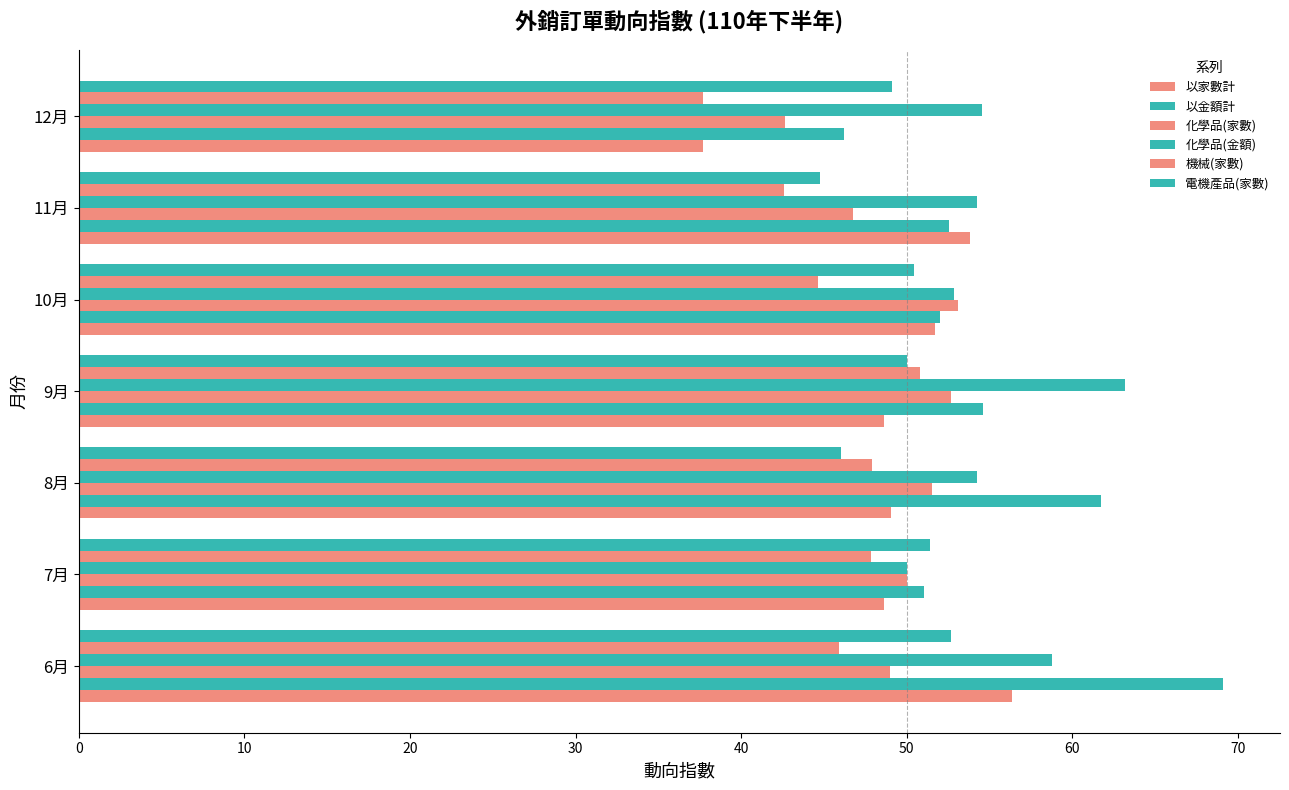

What is the difference between the second highest and minimum values in the 化學品(家數) series?

10.0